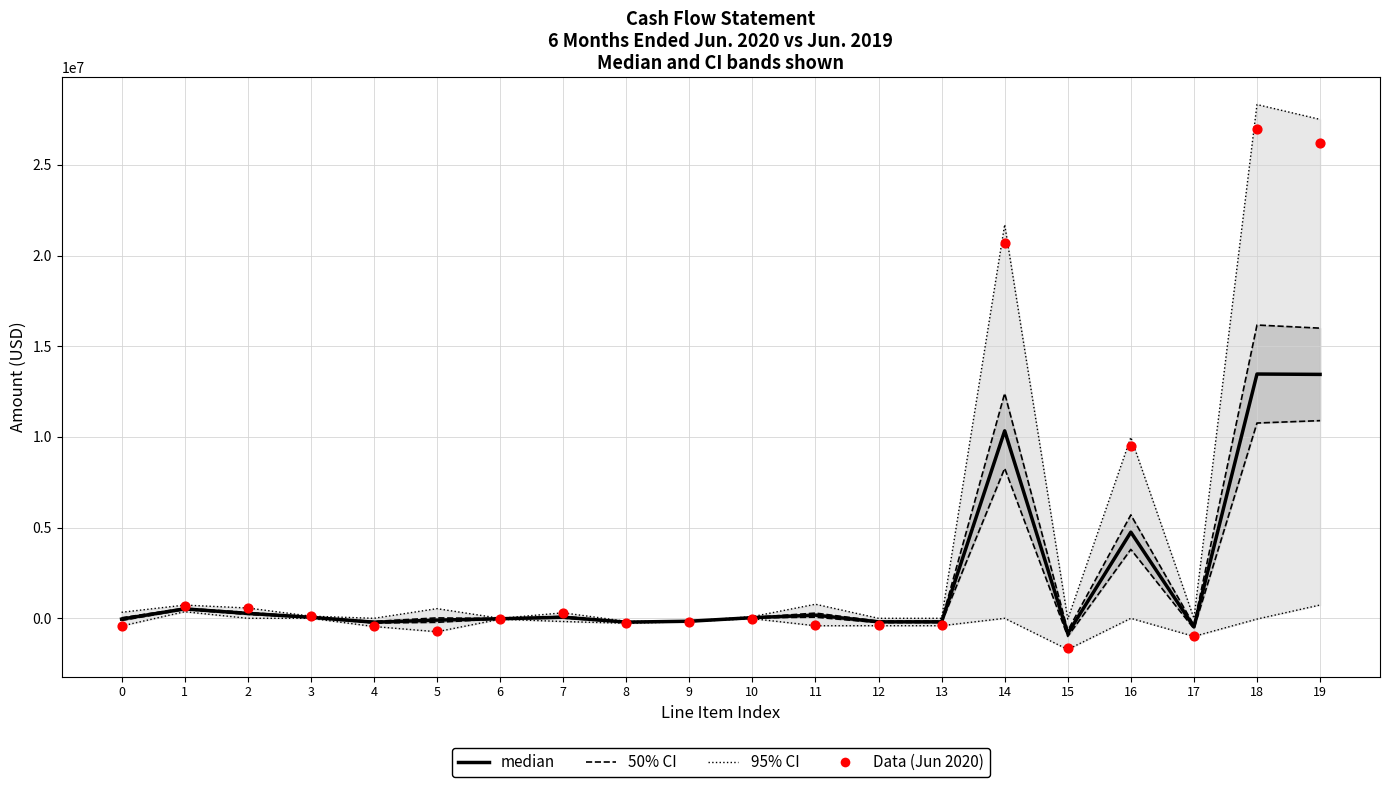

Is the value of median at 1 greater than the value of Data (Jun 2020) at 11?

Yes